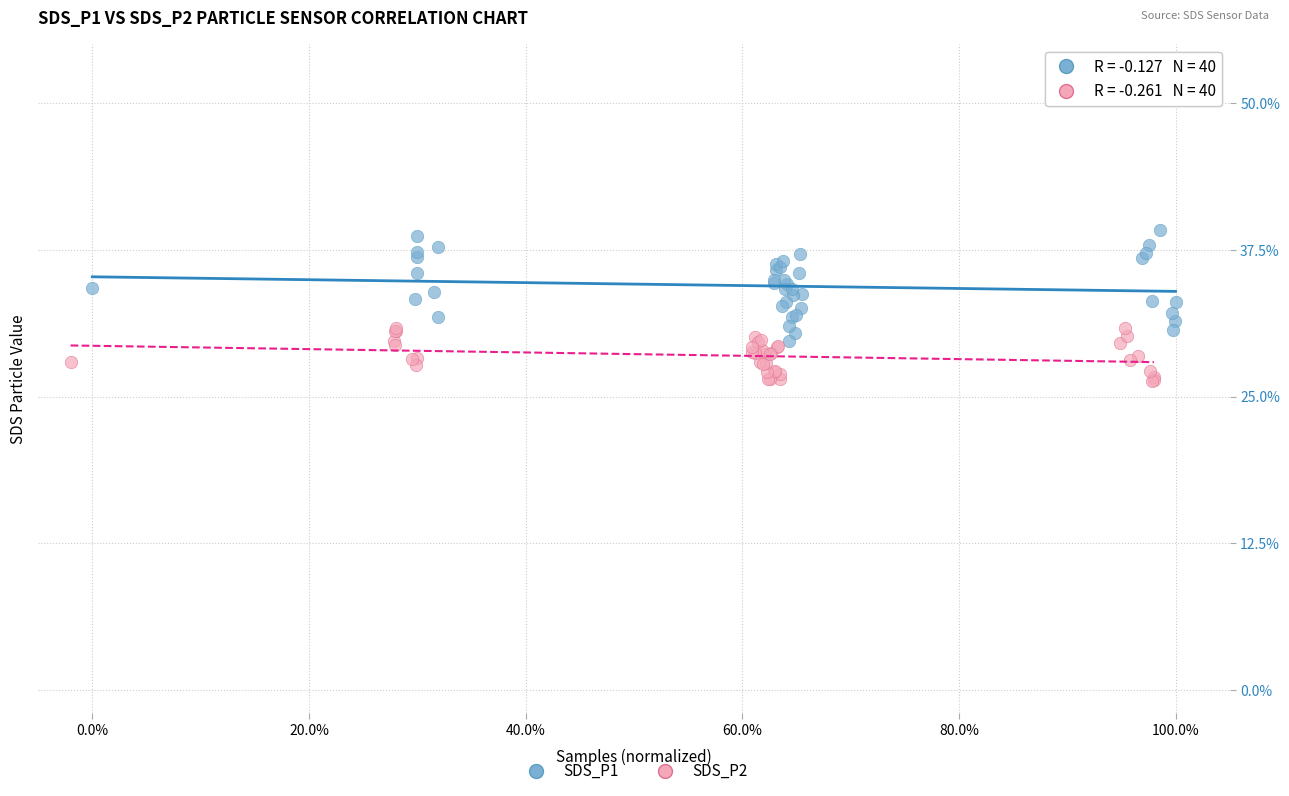

Which series has the widest spread of Y values?

SDS_P1